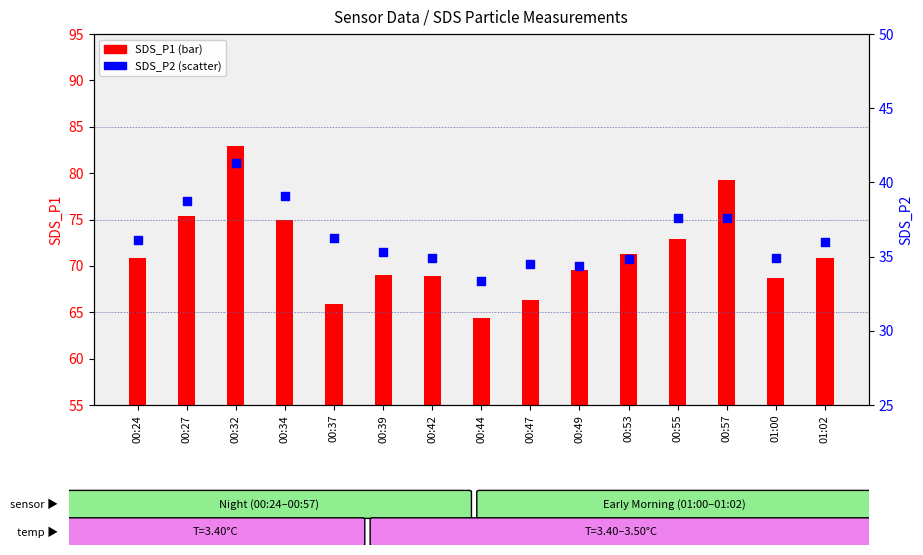

What is the total value across all series at 00:39?

104.4